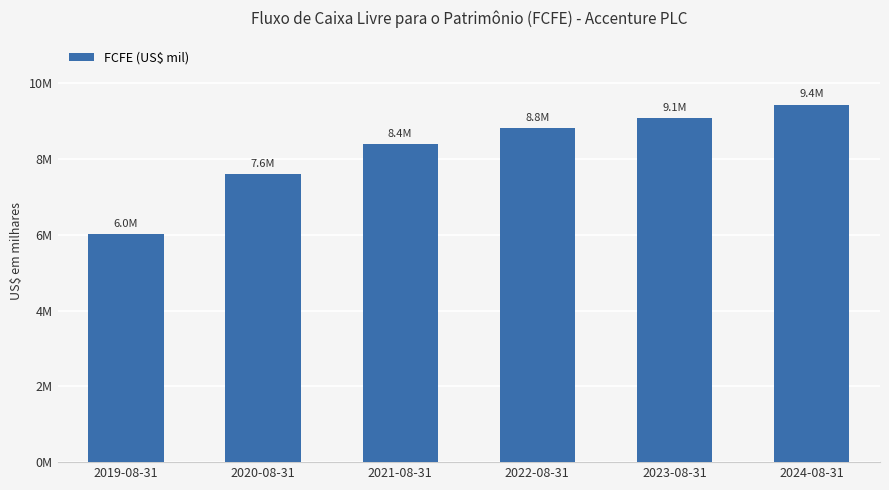

Does the chart contain any negative values?

No